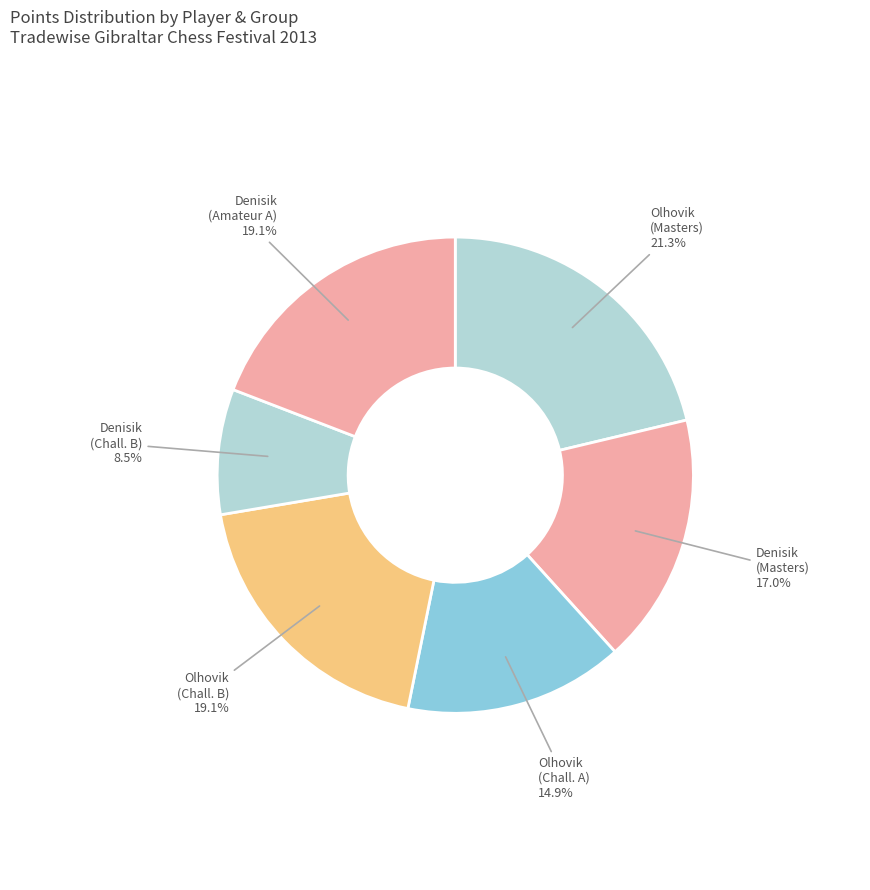

How many slices are in this pie chart?

6